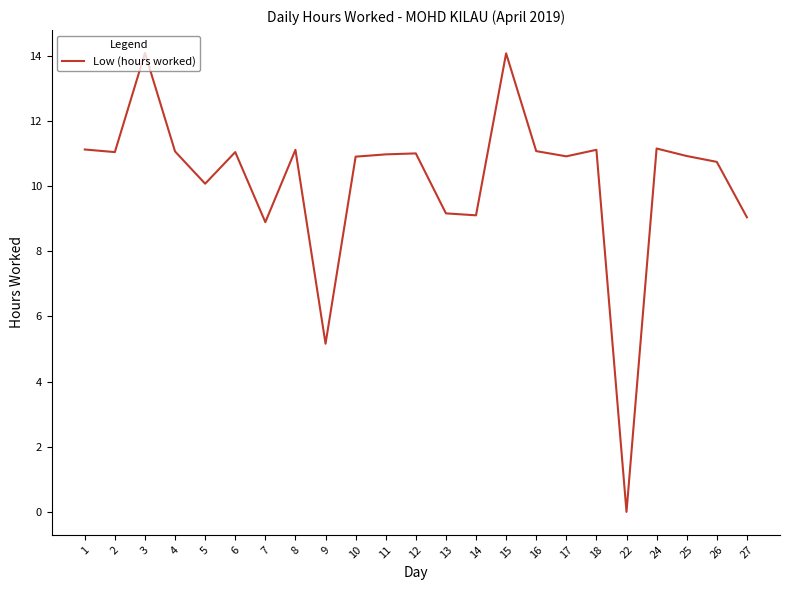

Between 7 and 22, which is larger?

7